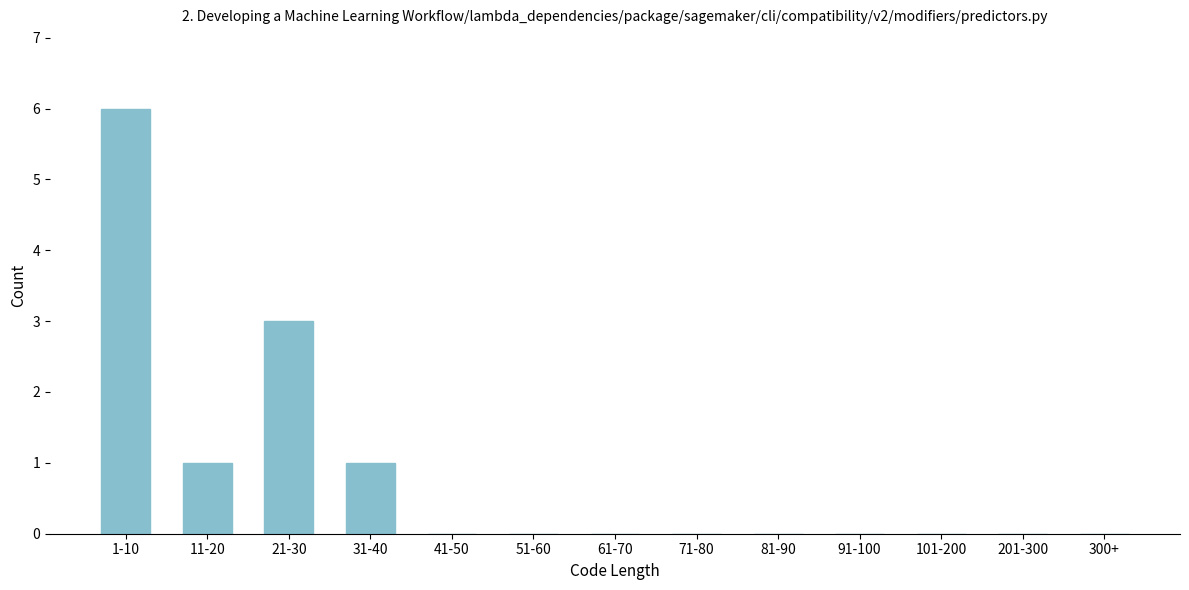

Reading left to right, what are all the values shown in this chart?

1-10=6	11-20=1	21-30=3	31-40=1	41-50=0	51-60=0	61-70=0	71-80=0	81-90=0	91-100=0	101-200=0	201-300=0	300+=0